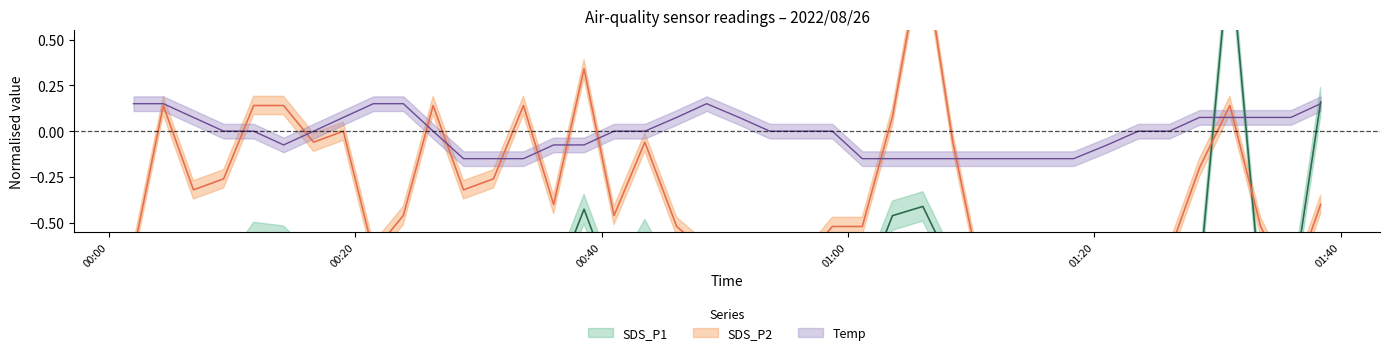

Is the value of Temp at 34 greater than the value of SDS_P2 at Temp?

Yes